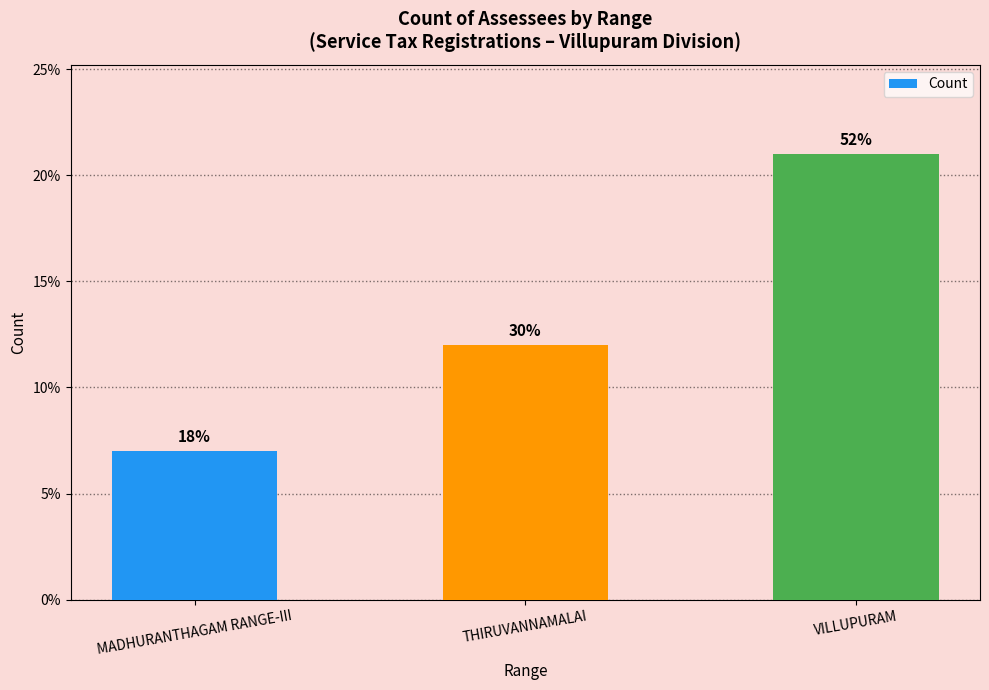

What is the change in value from THIRUVANNAMALAI to VILLUPURAM?

+9